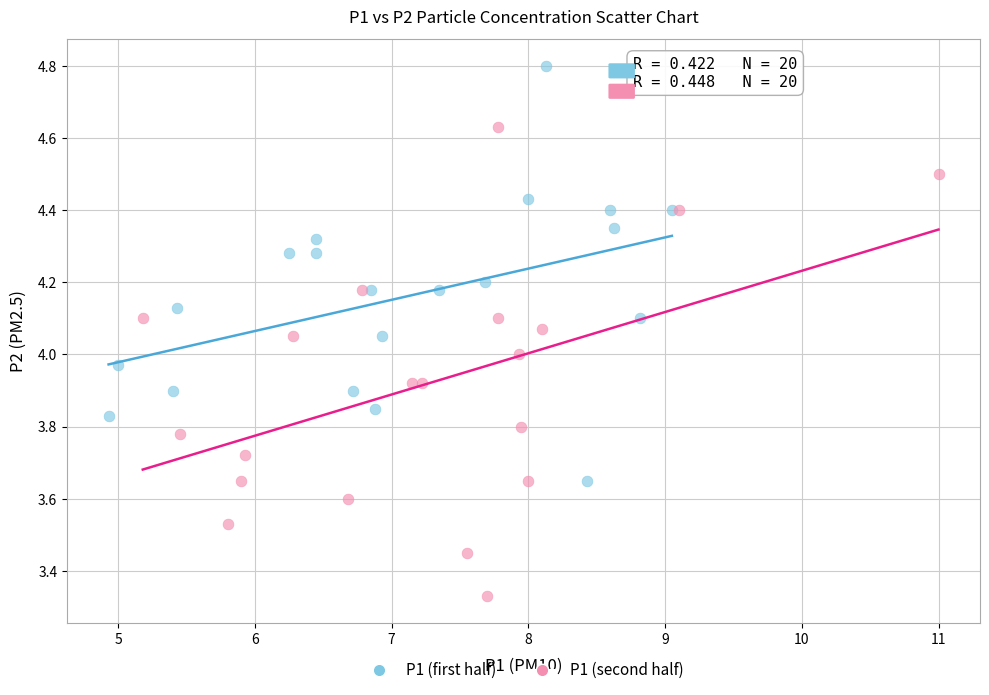

What are all the series names shown in the legend?

P1 (first half), P1 (second half)